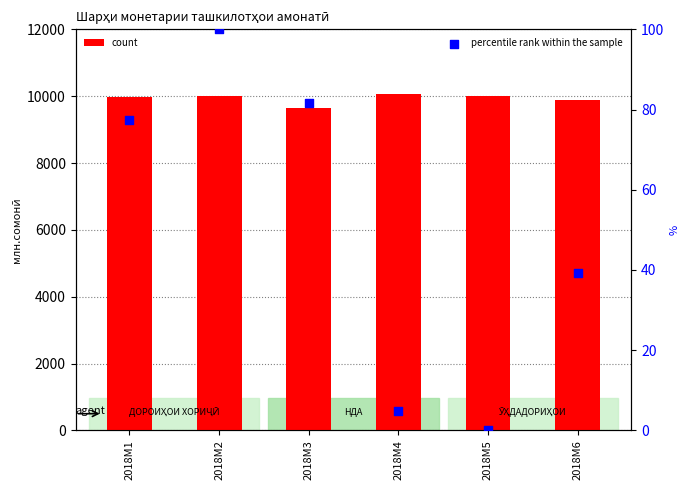

Which series has the largest total across all categories?

count